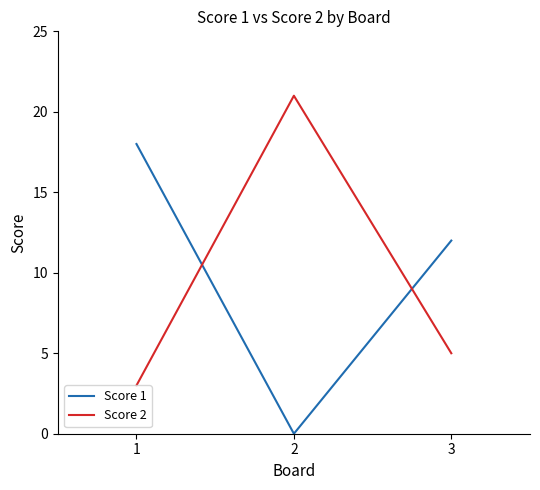

What is the spread (max minus min) of values at 2?

21